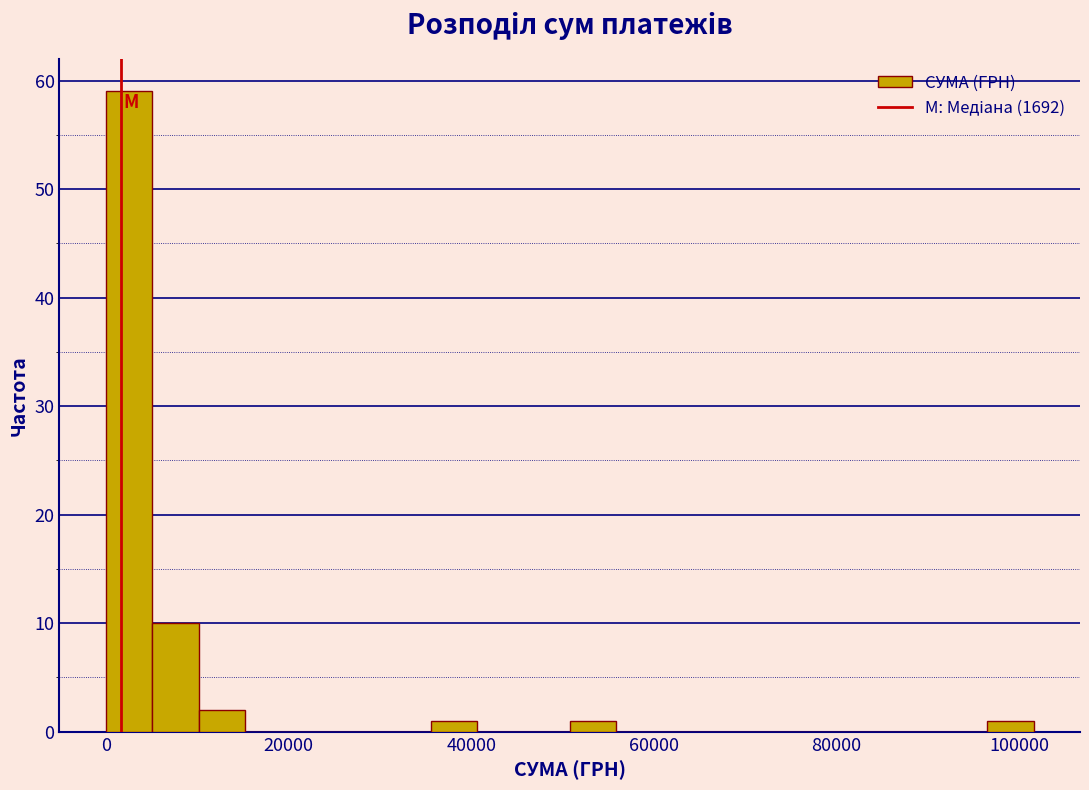

Around what value on the x-axis is the tallest bar? Give the approximate position of its centre, as read against the axis.

2000